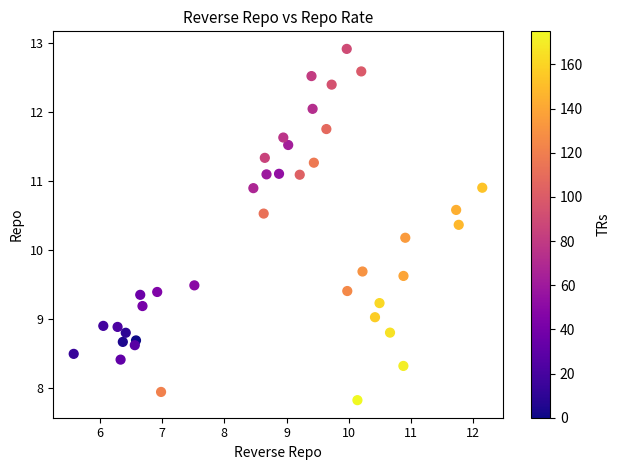

What is the range of X values (max minus min)?

6.6